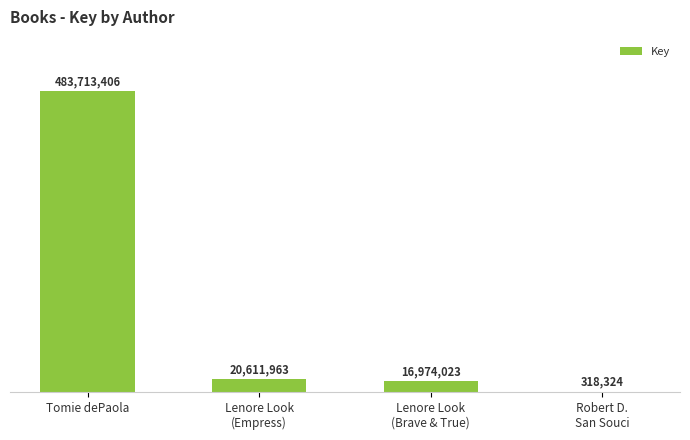

Read the value at Lenore Look
(Empress).

20611963